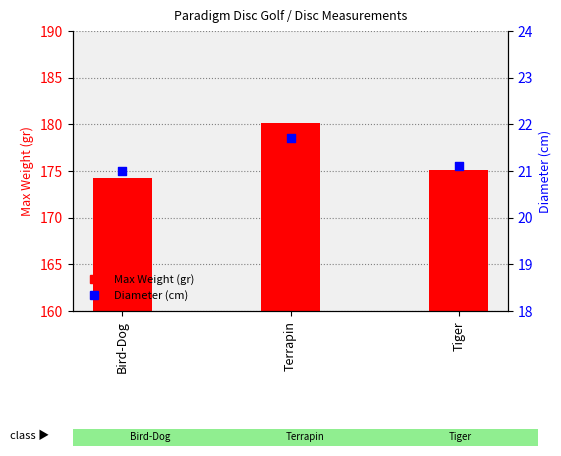

Which series has the largest total across all categories?

Max Weight (gr)